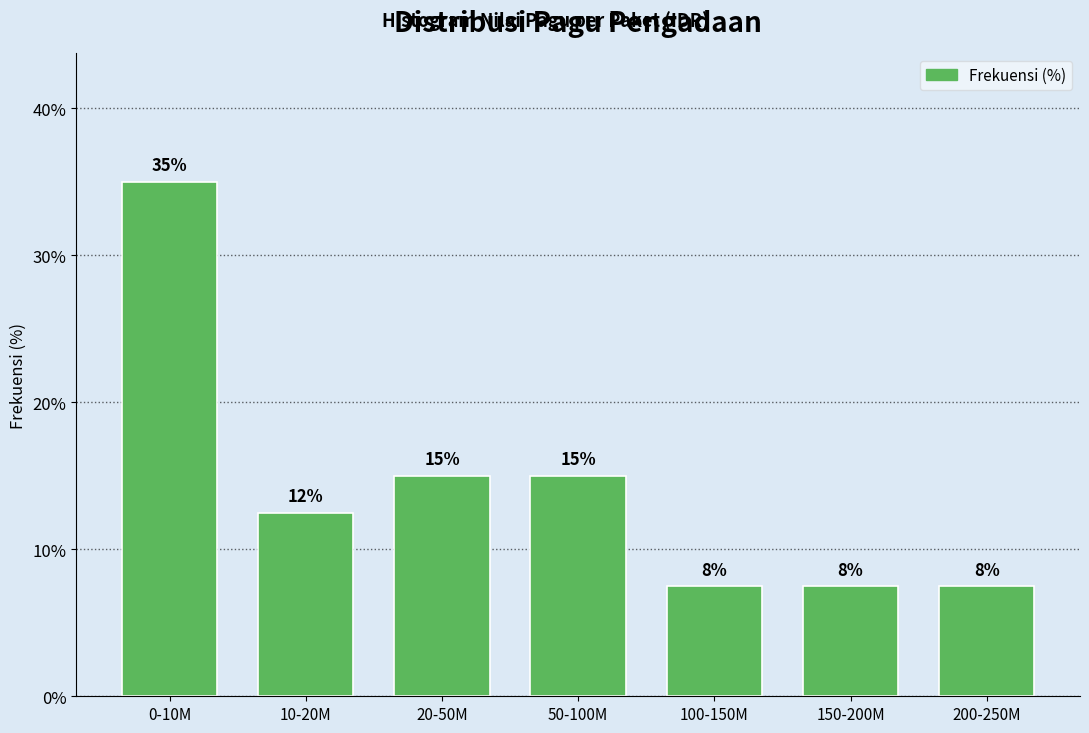

Are the bars horizontal?

No